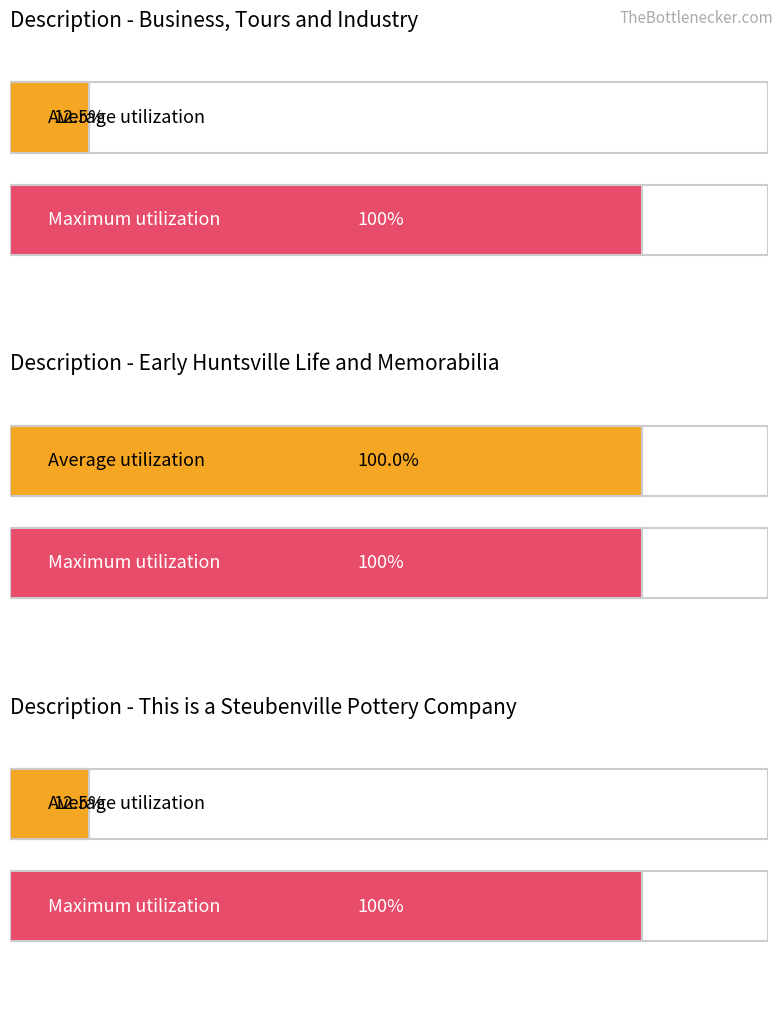

List the series in order of their peak value, lowest first.

Average utilization, Maximum utilization